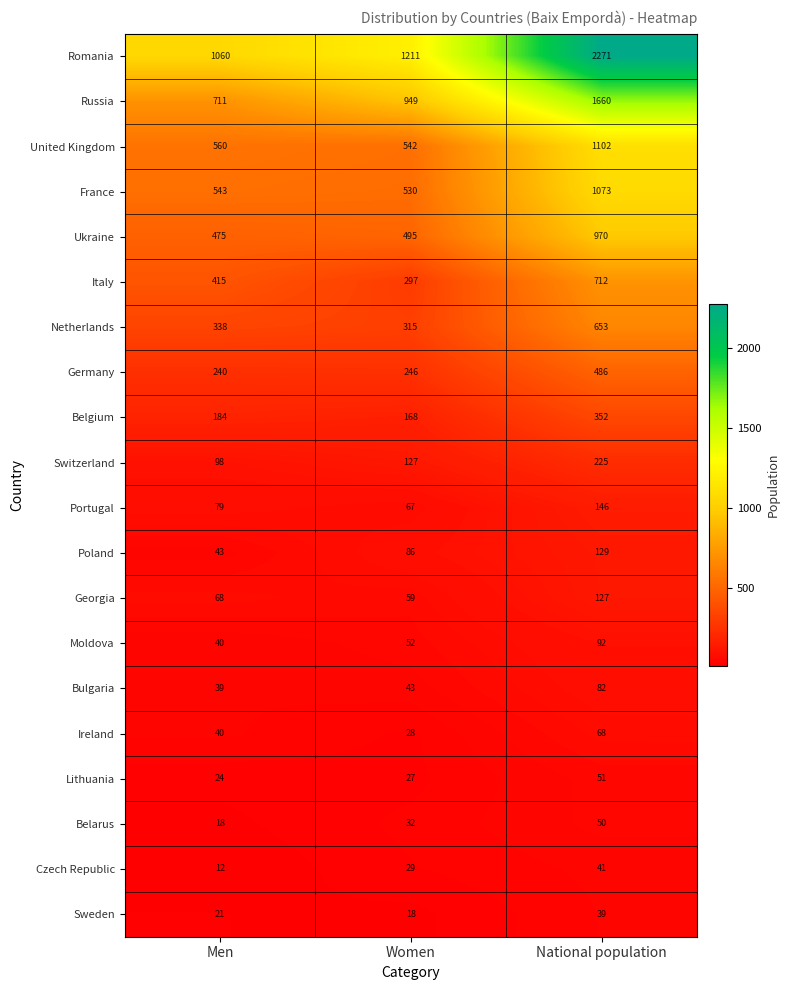

What is the average value of the Ireland series?

45